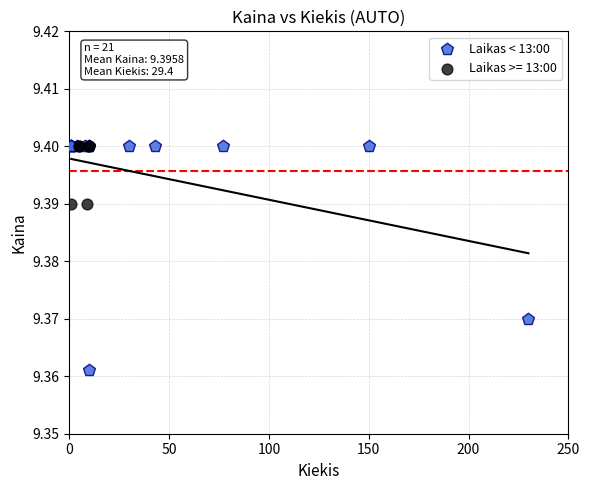

Which series has the widest spread of Y values?

Laikas < 13:00